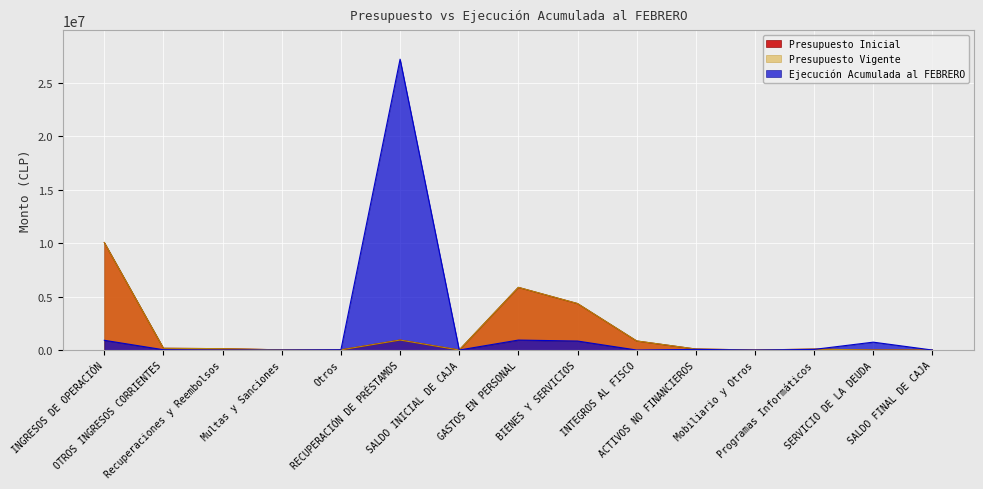

Reading left to right, extract all data points from this chart.

Presupuesto Inicial: 10057436	163483	129658	17849	15976	935388	1000	5864129	4348825	849367	92986	7965	85021	1000	1000
Presupuesto Vigente: 10057436	163483	129658	17849	15976	935388	1000	5864129	4348825	849367	92986	7965	85021	1000	1000
Ejecución Acumulada al FEBRERO: 912636	28878	0	0	28878	27212793	0	933145	842691	0	60446	0	60446	738557	0